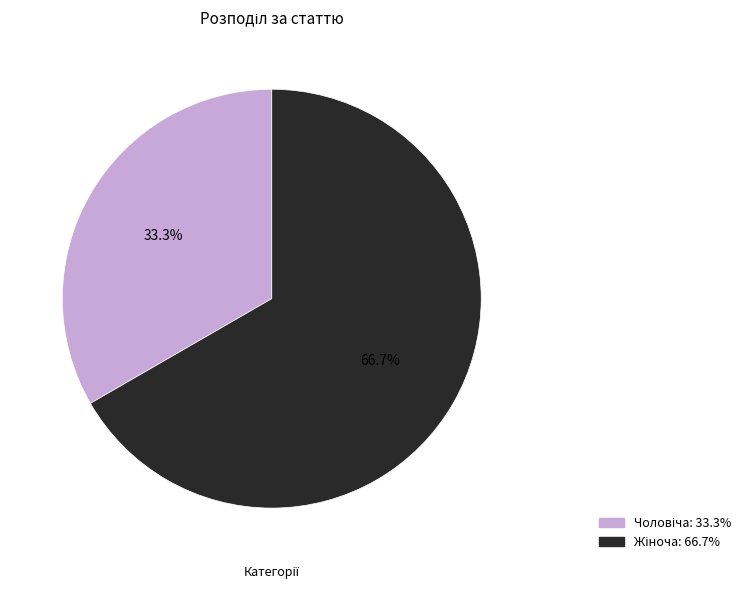

Does any single category account for the majority?

Yes